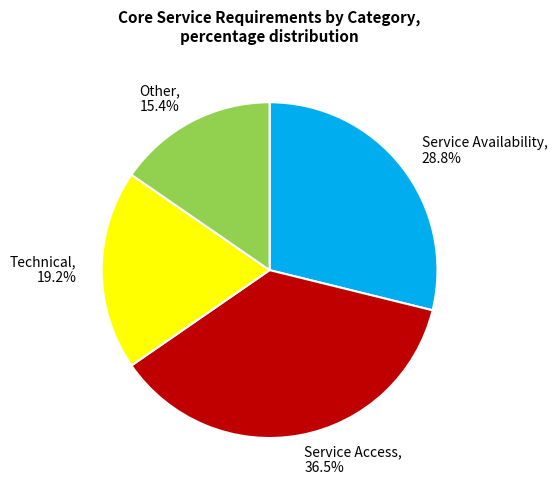

To the nearest percent, what percentage of the pie is Service Availability?

29%